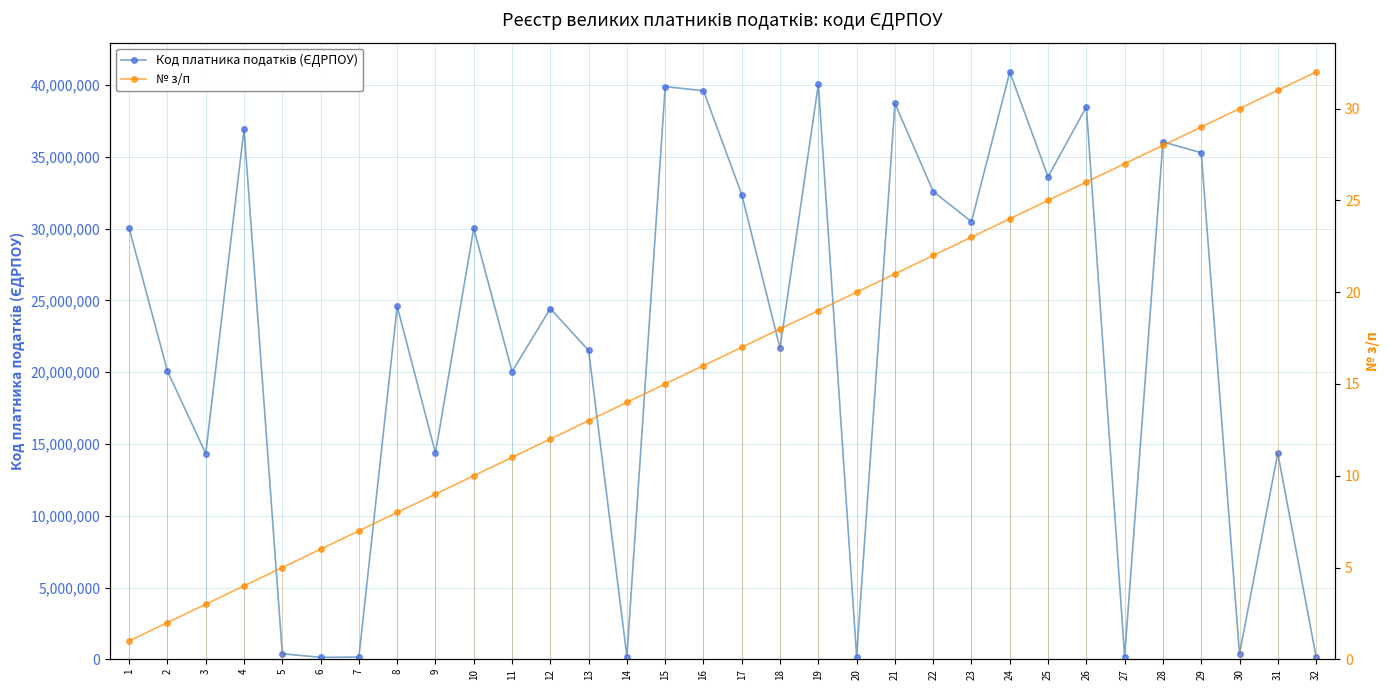

How many values in the № з/п series are below 17?

16